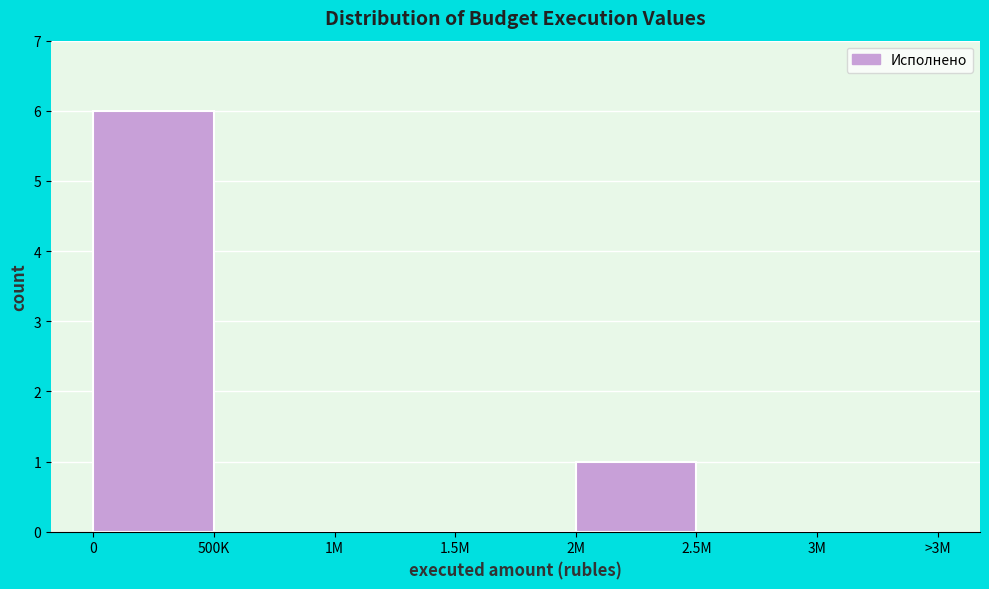

Reading left to right, transcribe all the data shown in this chart.

0=6	500K=0	1M=0	1.5M=0	2M=1	2.5M=0	3M=0